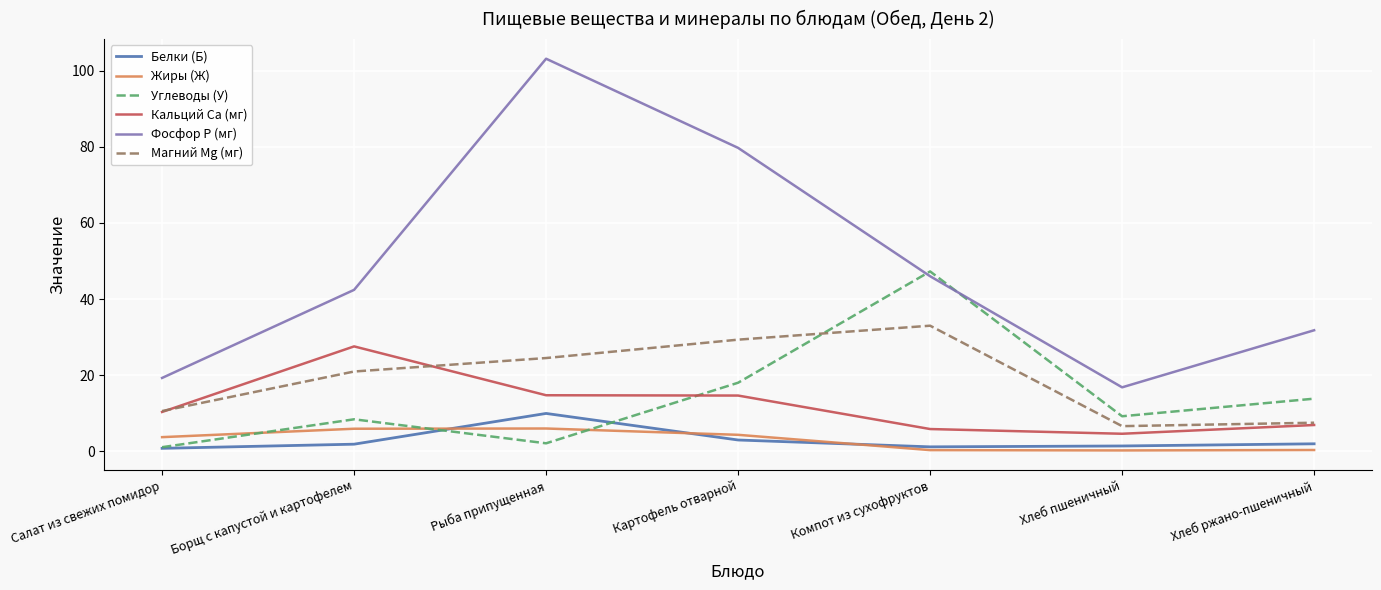

How many times do Фосфор P (мг) and Углеводы (У) cross each other?

2